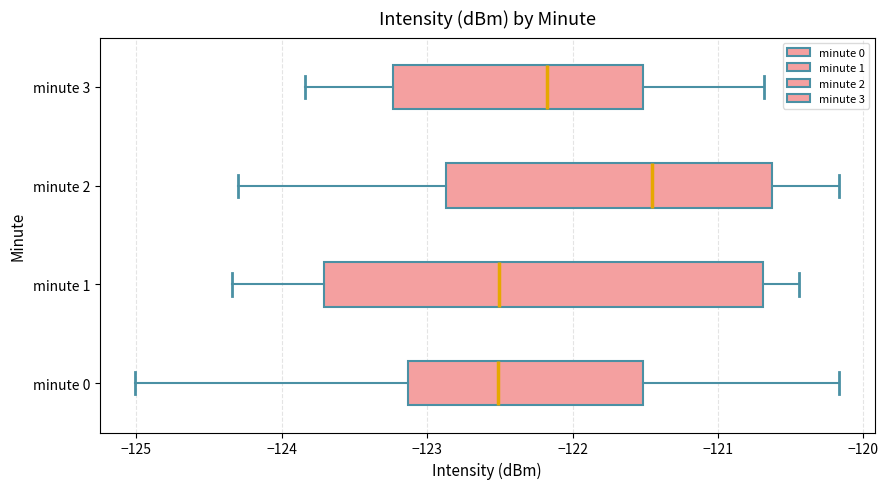

Where does the left whisker of the box for minute 3 end on the x-axis? The values are not printed on the chart, so give them approximately, as read against the axis.

-123.8